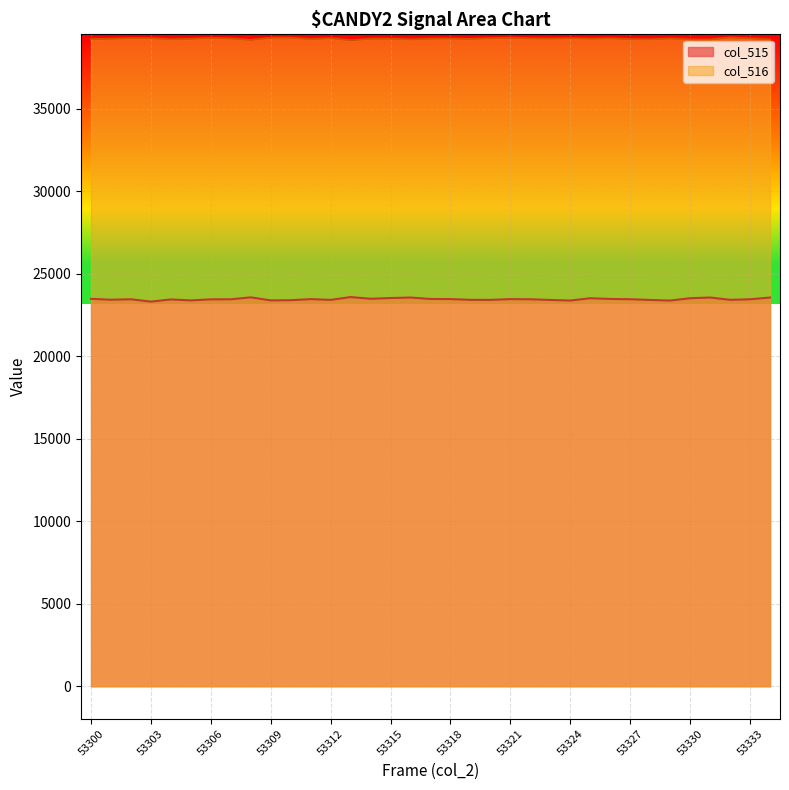

At which category does col_515 reach its first local peak?

53302